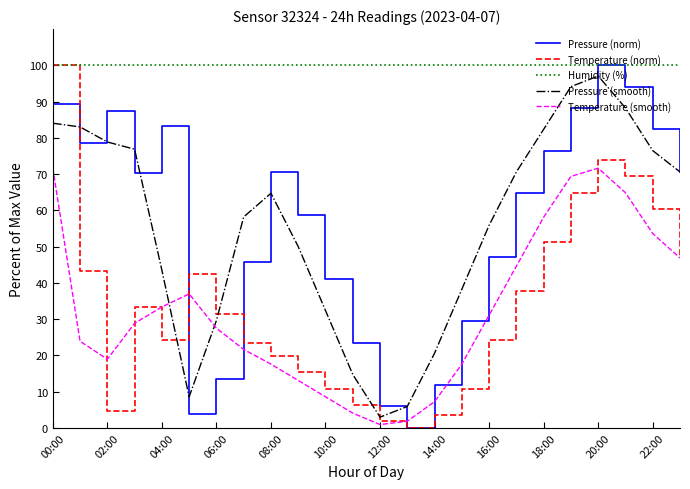

Which series ends up on top after the final intersection of Pressure (smooth) and Temperature (norm)?

Pressure (smooth)